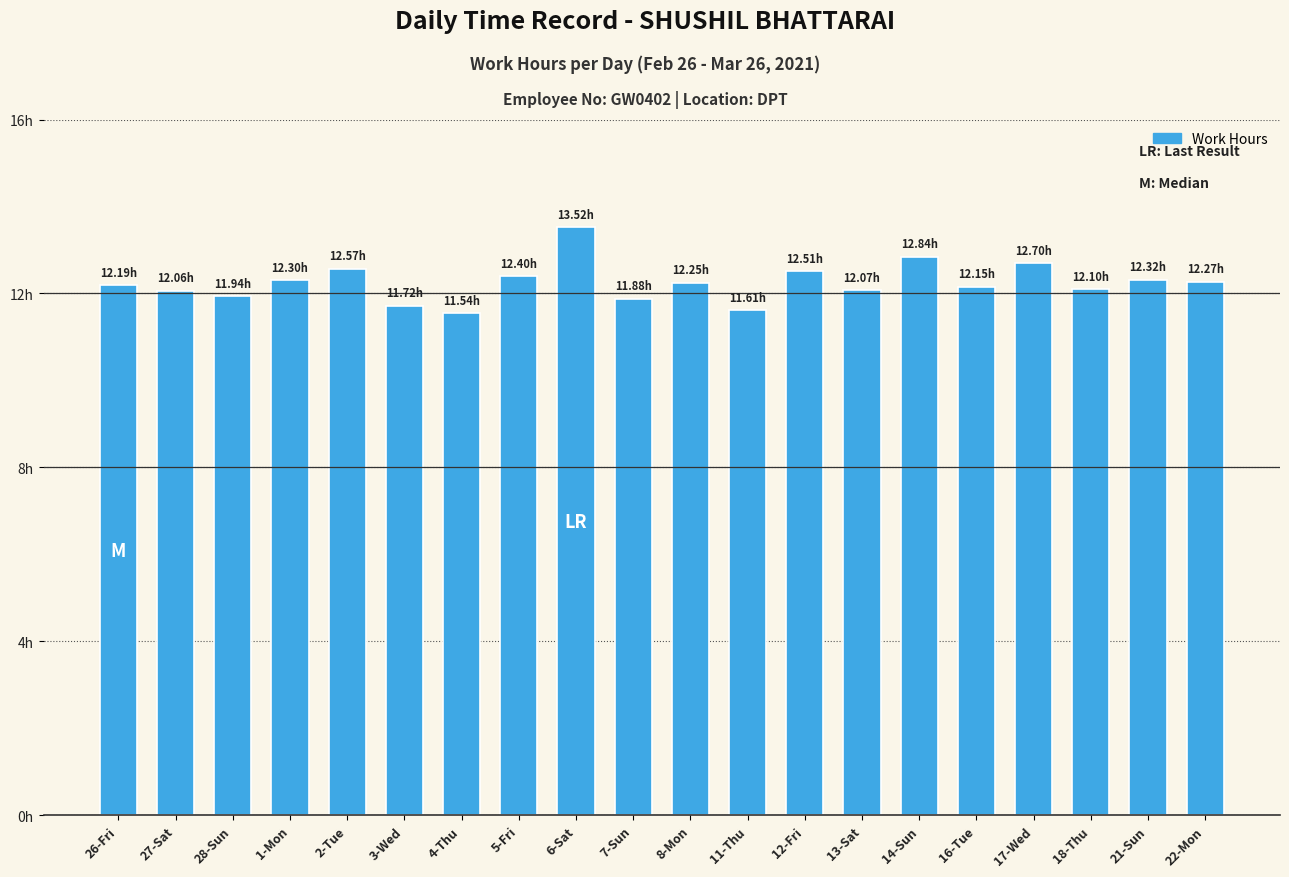

Are the bars horizontal?

No